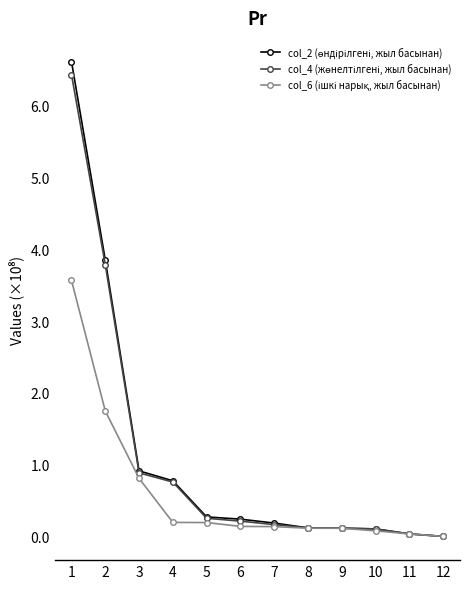

What is the maximum value shown in the chart?

661661329